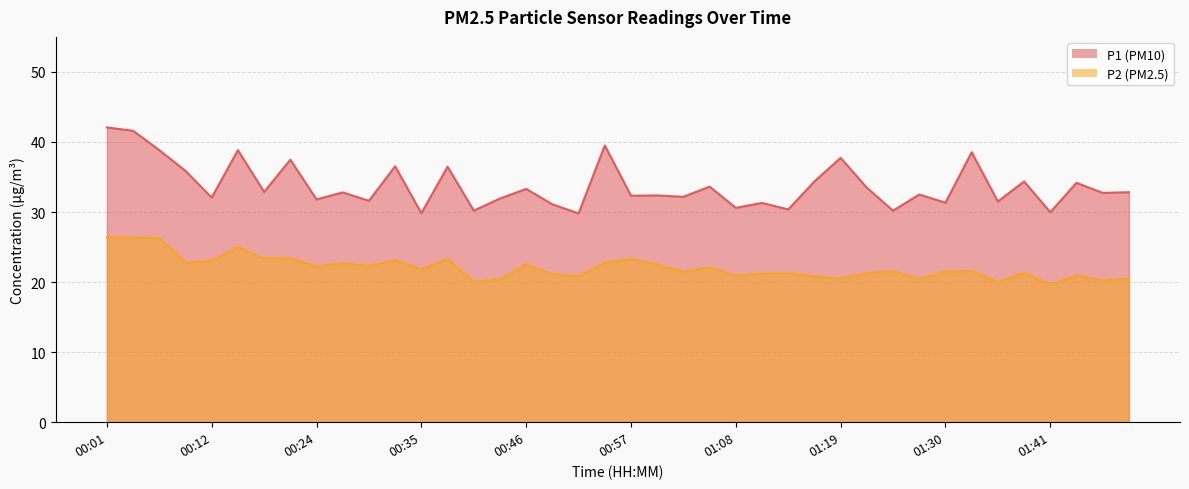

True or false: P2 and P1 cross at least once.

False